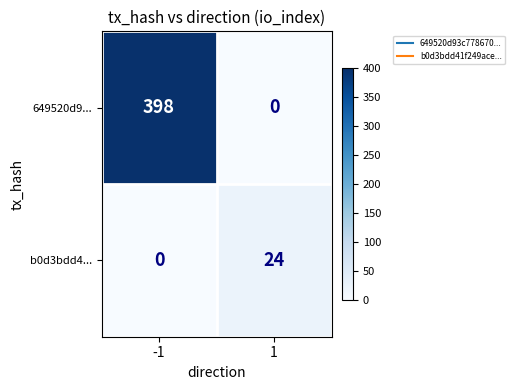

Is it true that 649520d9... equals 0 at 1?

True